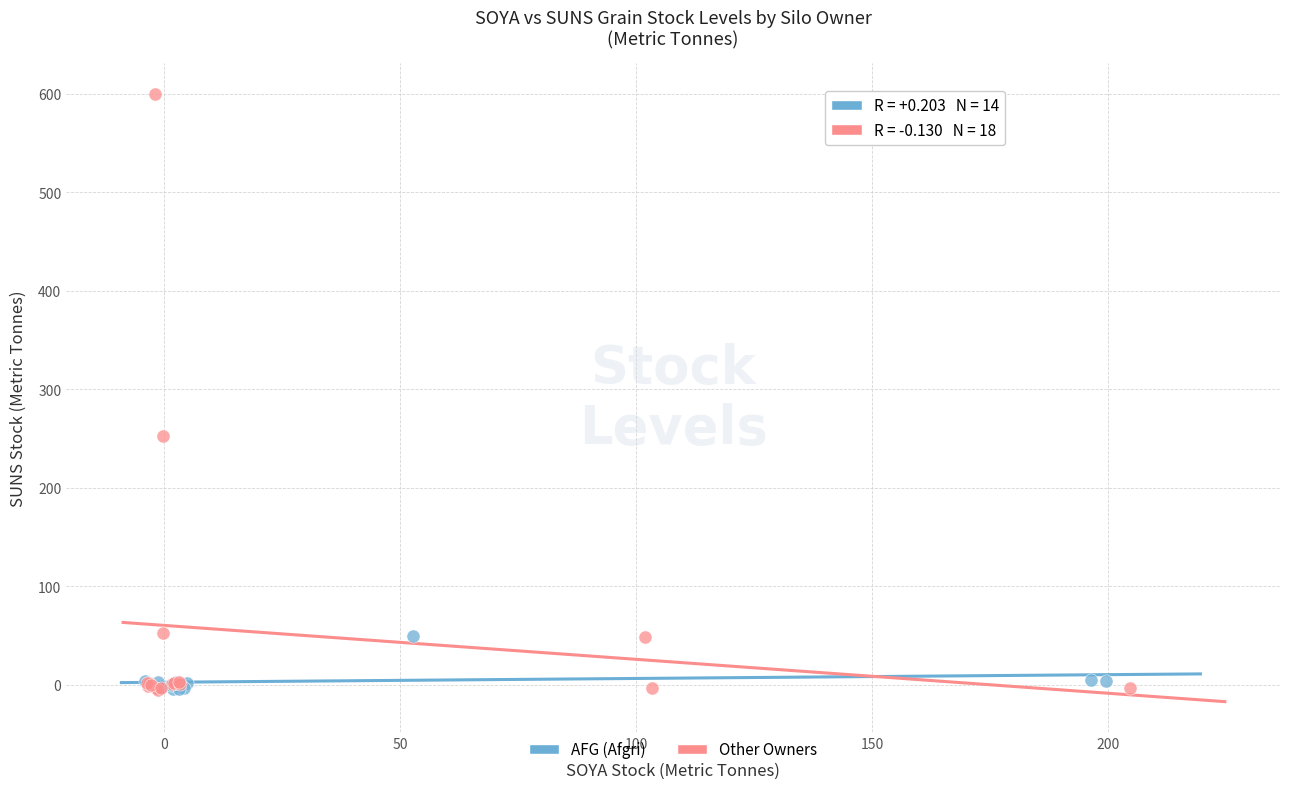

Which series reaches the maximum Y coordinate?

Other Owners